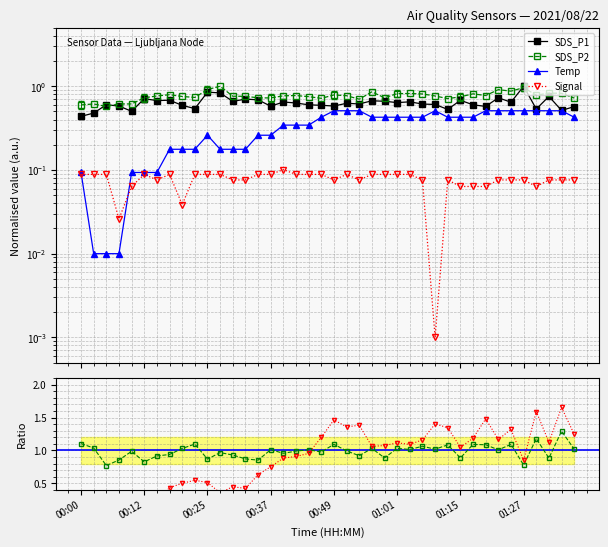

Is this an area chart (filled region under the line)?

No